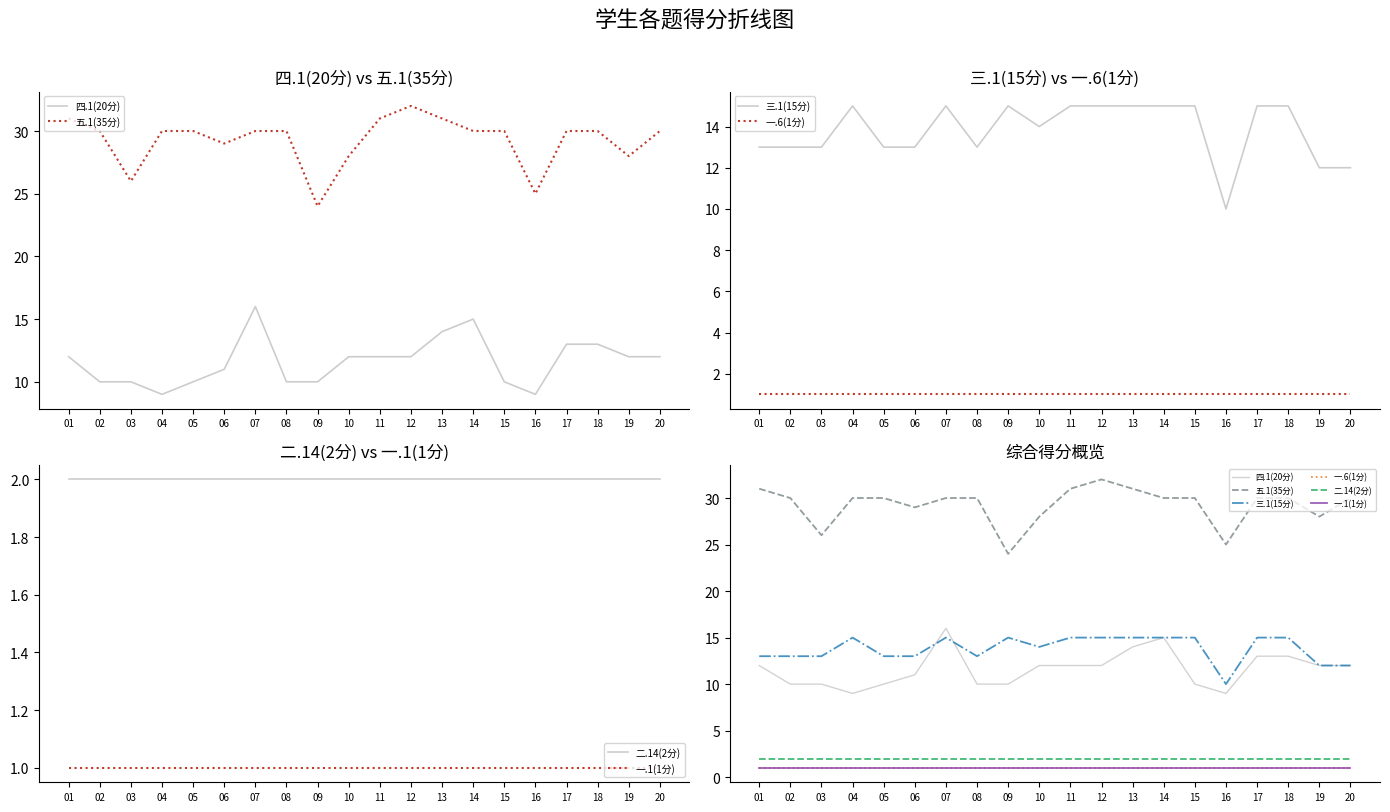

What are all the series names shown in the legend?

四.1(20分), 五.1(35分), 三.1(15分), 一.6(1分), 二.14(2分), 一.1(1分)